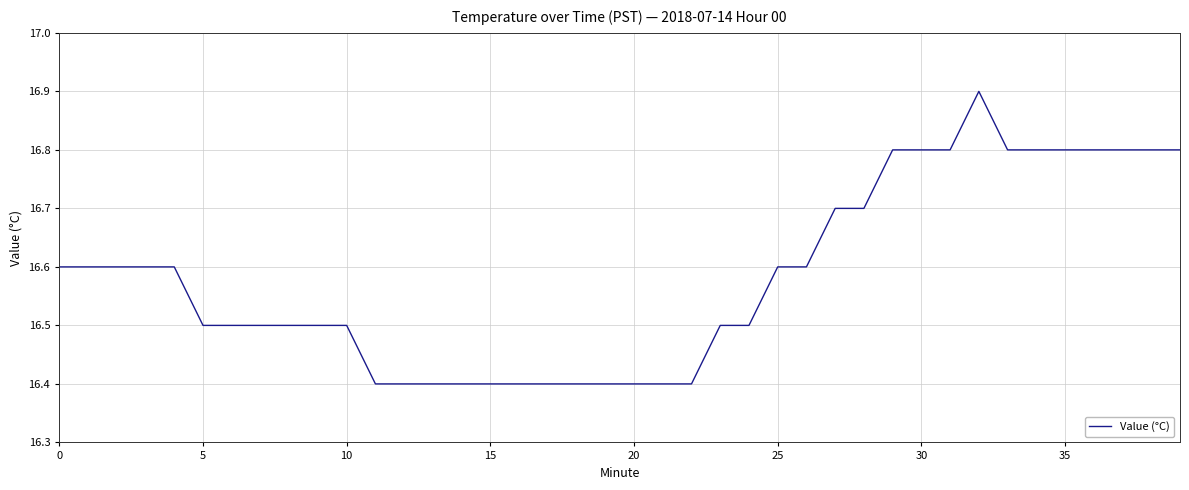

What is the greatest value displayed?

16.9